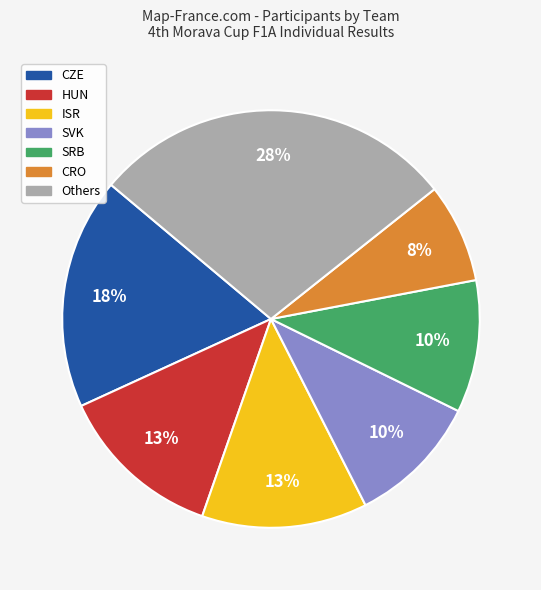

Combined, do ISR and HUN account for over 50%?

No